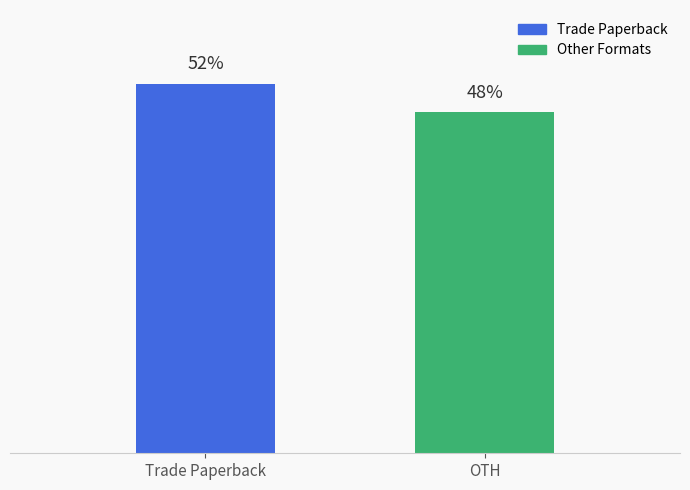

Which has a higher value, OTH or Trade Paperback?

Trade Paperback